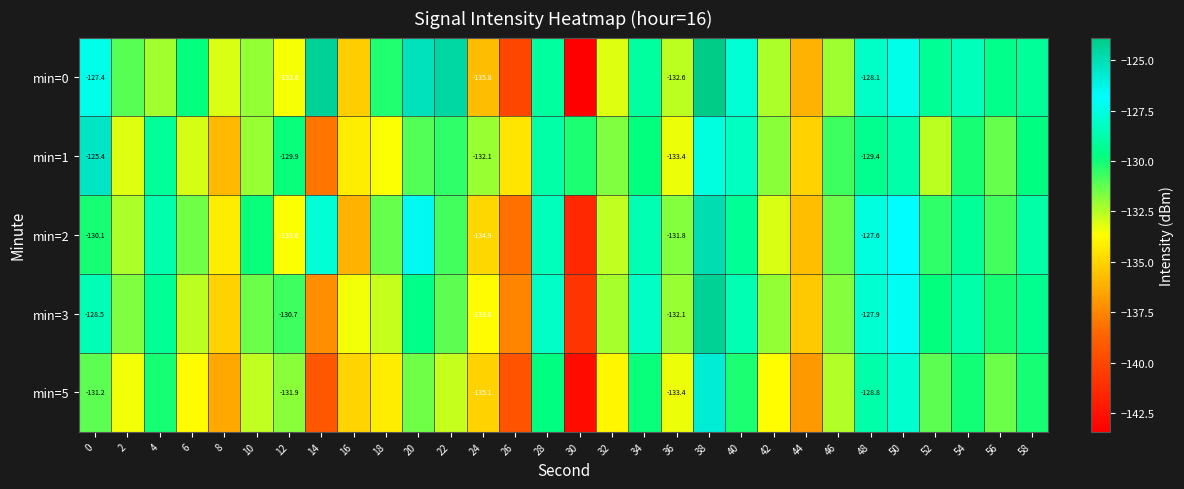

At which label does min=3 reach its minimum?

30